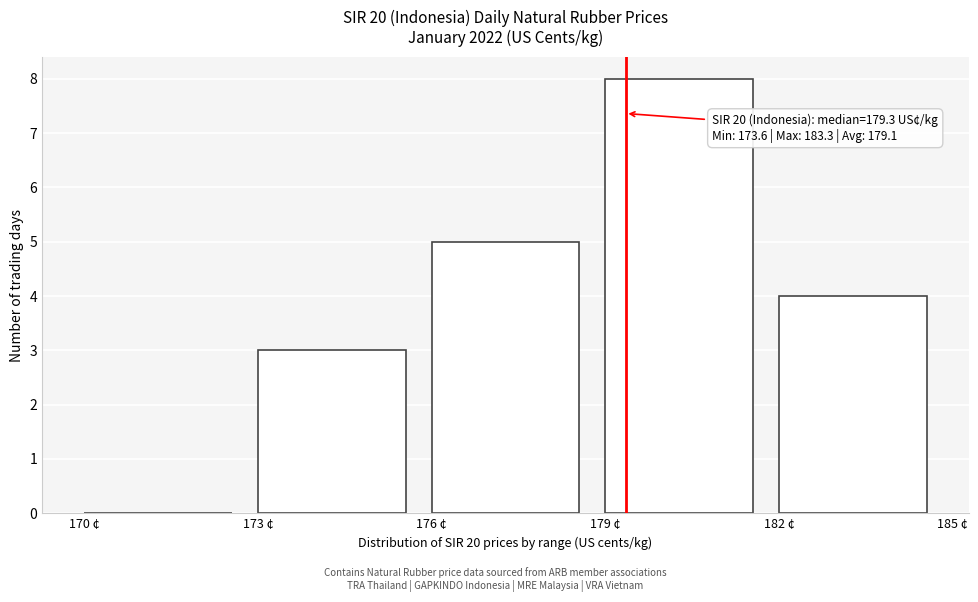

Over which range of the x-axis is the bar tallest?

179 to 182